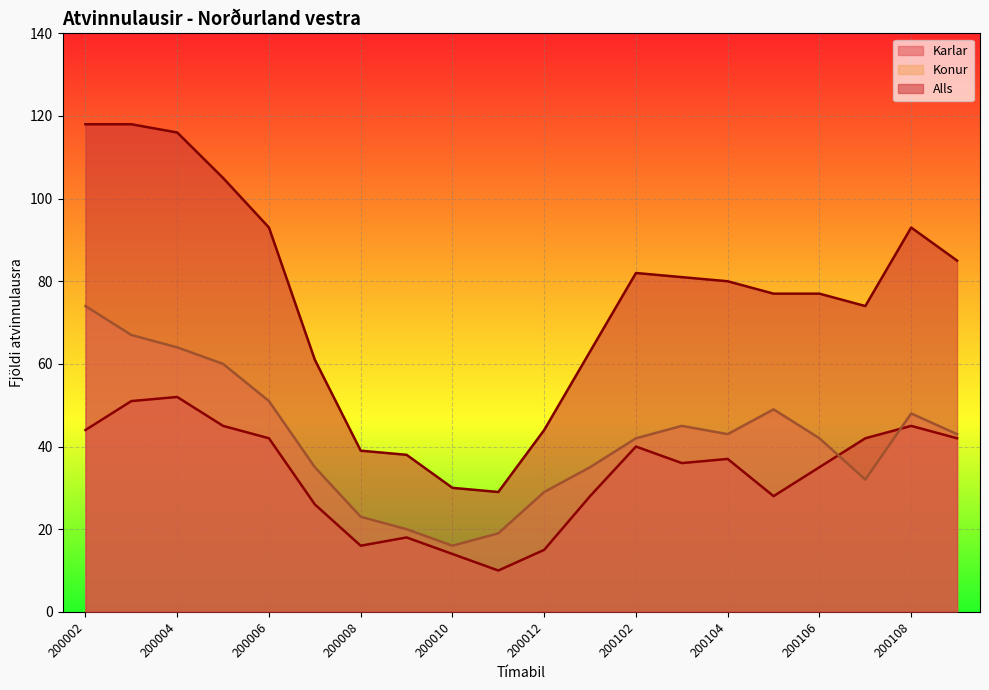

Which series has the largest total across all categories?

Alls